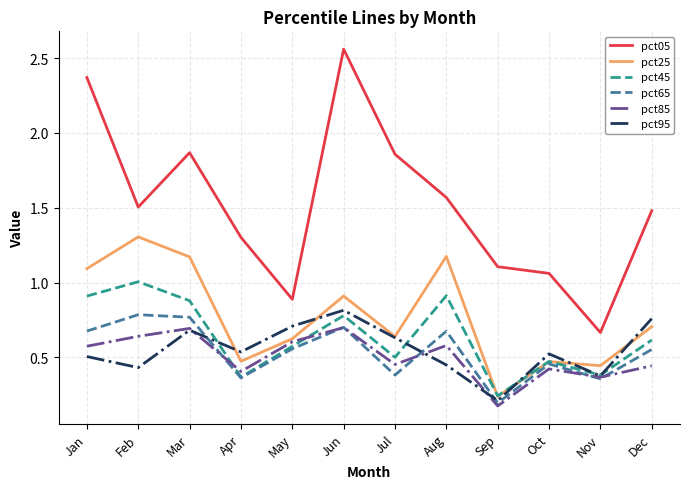

Which series changed the most between Apr and Oct?

pct05